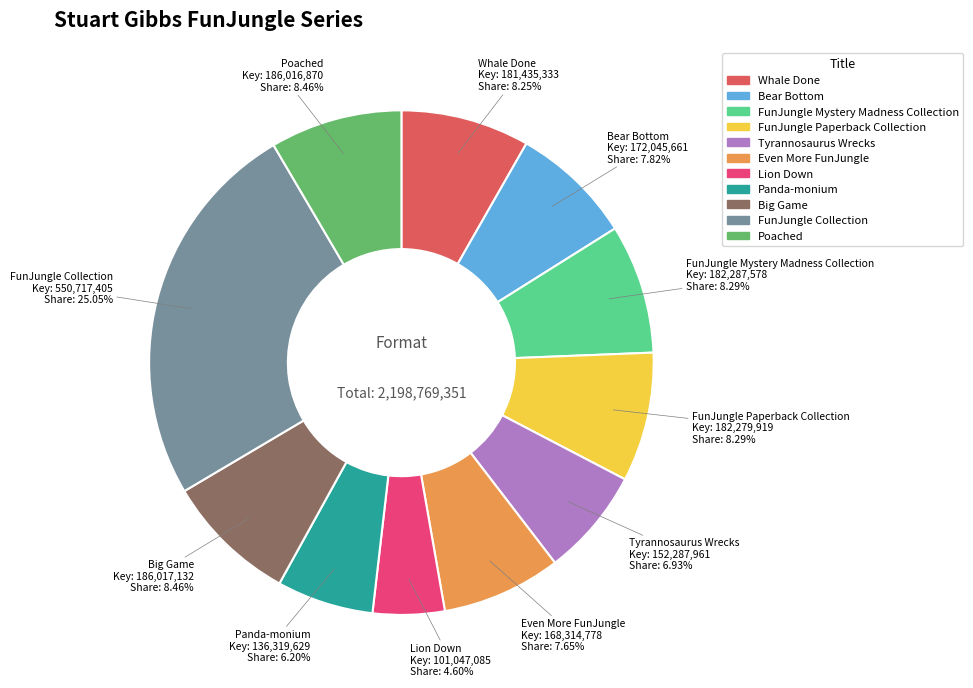

Which has a higher value, Panda-monium or Big Game?

Big Game